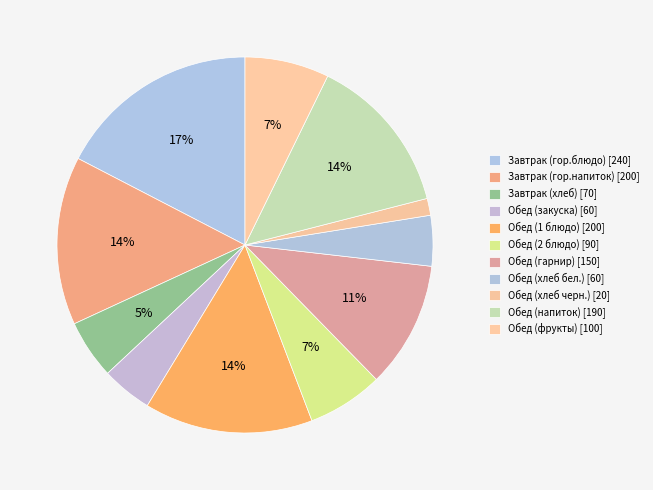

Count the number of slices in the pie.

11